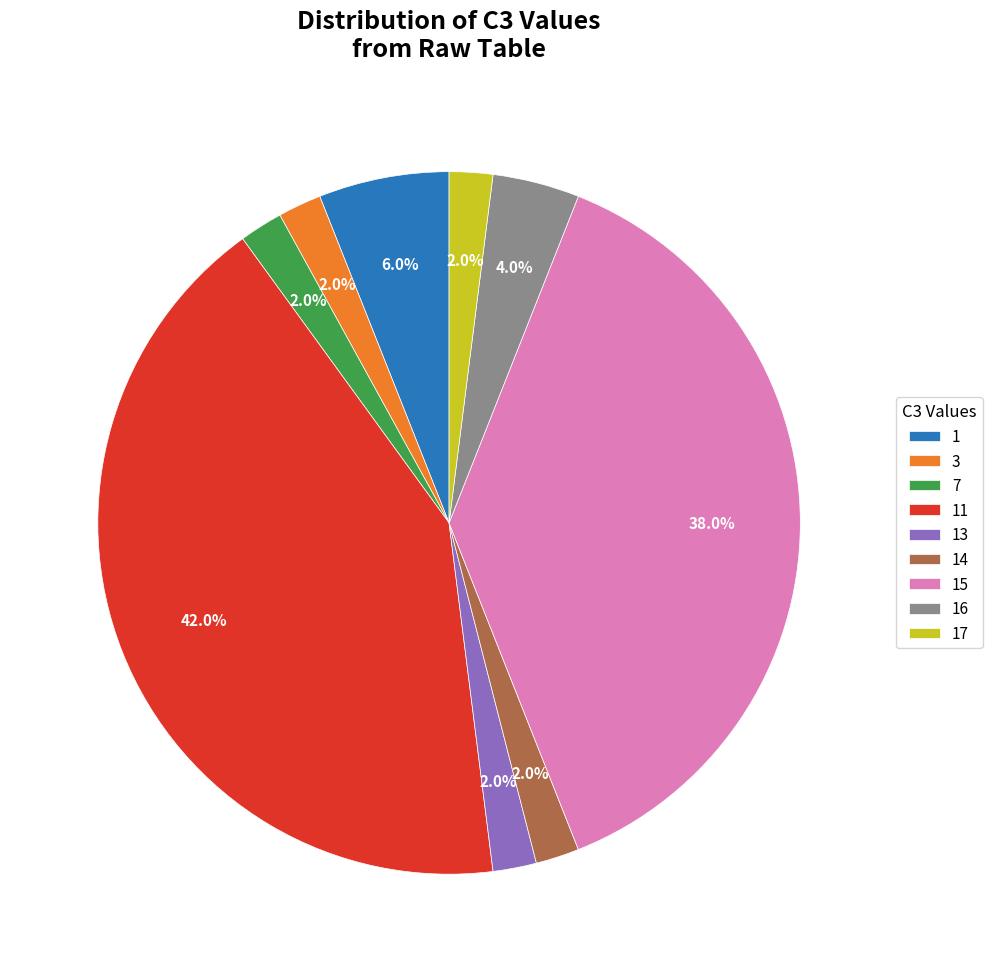

Which category has the biggest portion of the pie?

11